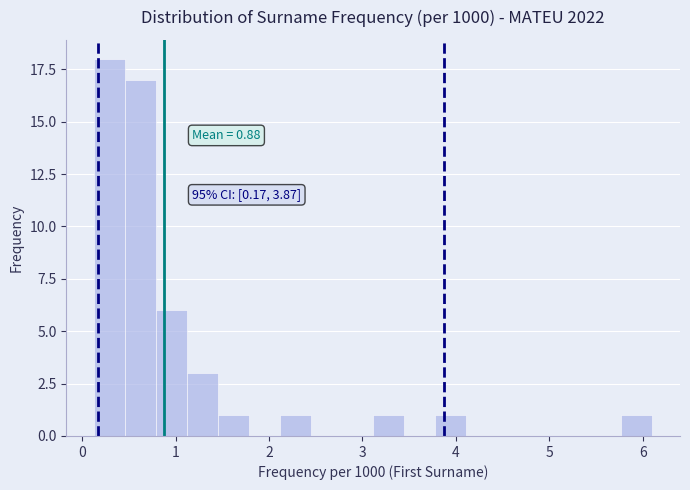

Around what value on the x-axis is the tallest bar? Give the approximate position of its centre, as read against the axis.

0.3